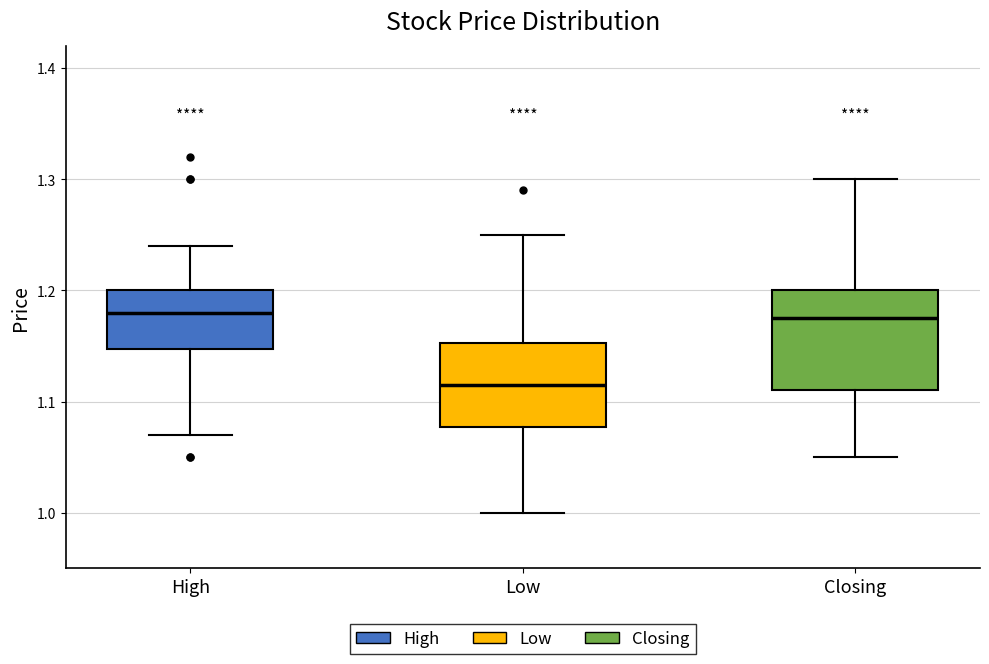

Reading left to right, read every box against the y-axis: the position of its median line, the range the box covers, and the ends of its whiskers. The values are not printed on the chart, so give them approximately, as read against the axis.

High: median 1.18, box 1.15 to 1.20, whiskers 1.07 to 1.24
Low: median 1.12, box 1.08 to 1.15, whiskers 1.00 to 1.25
Closing: median 1.18, box 1.11 to 1.20, whiskers 1.05 to 1.30